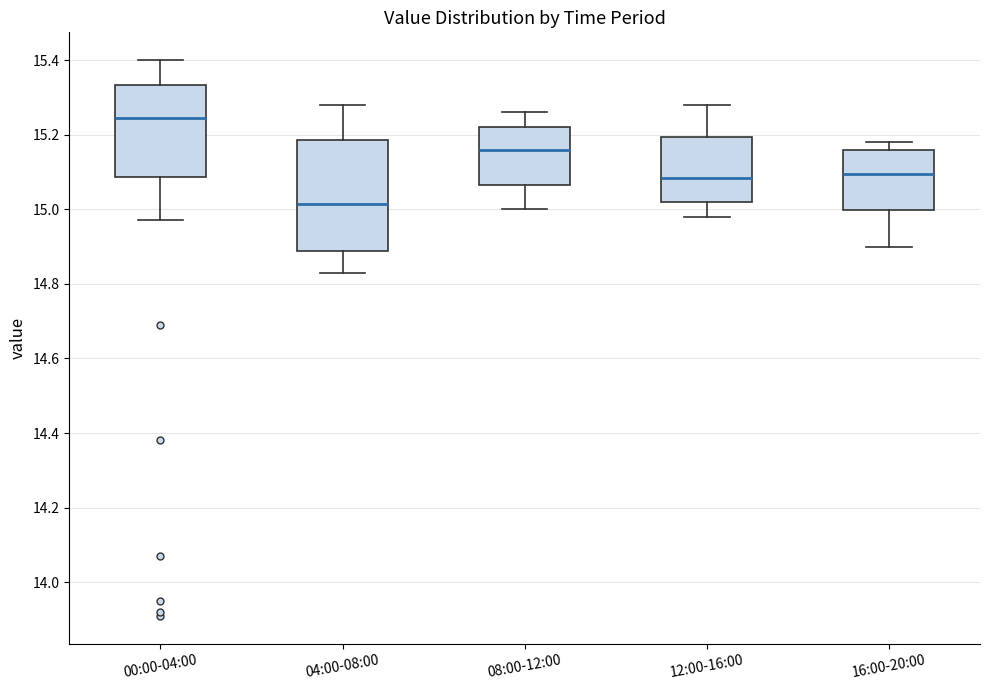

Which box's median line is the highest?

00:00-04:00